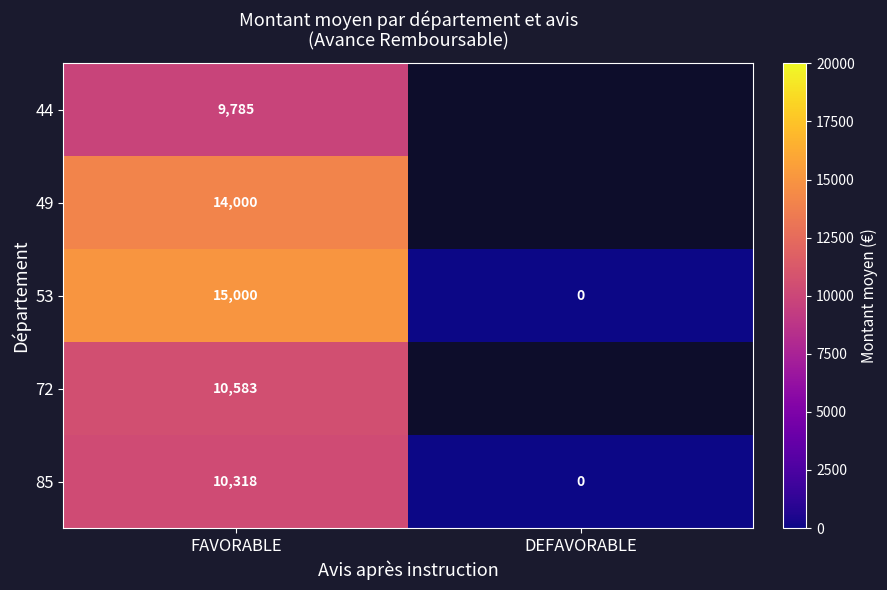

Is the value of 85 at FAVORABLE greater than the value of 53 at FAVORABLE?

No